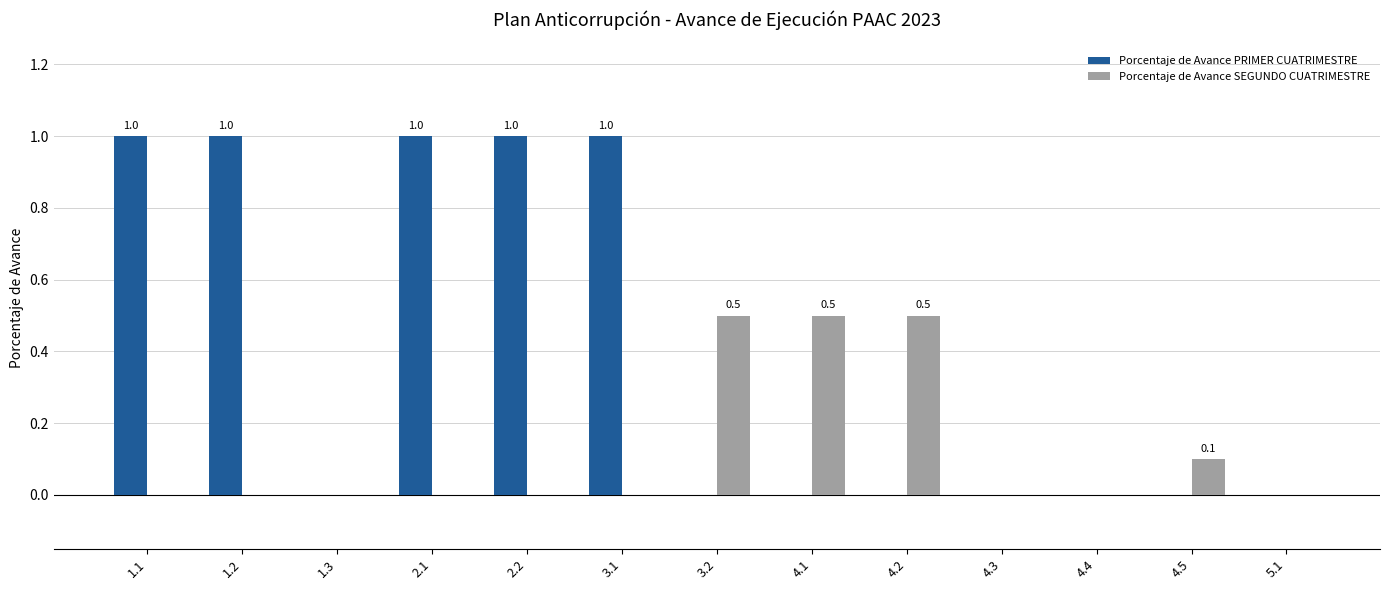

What is the greatest value displayed?

1.0